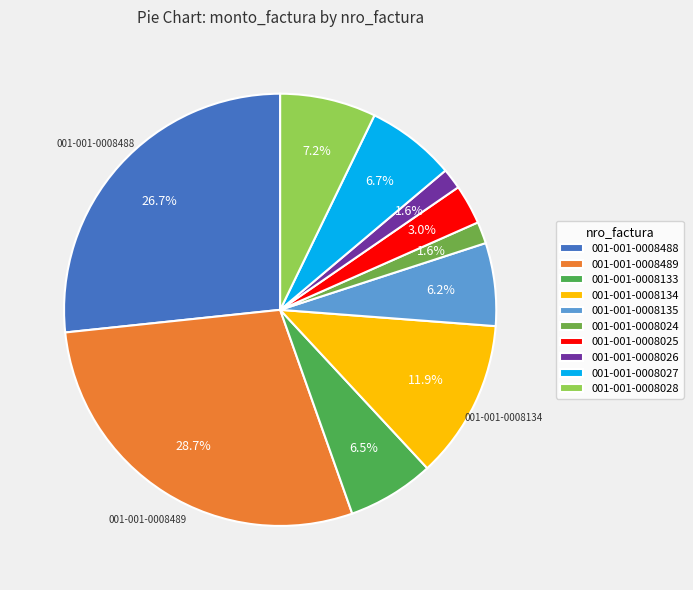

To the nearest percent, what is the difference between the 001-001-0008135 and 001-001-0008489 slice percentages?

23%